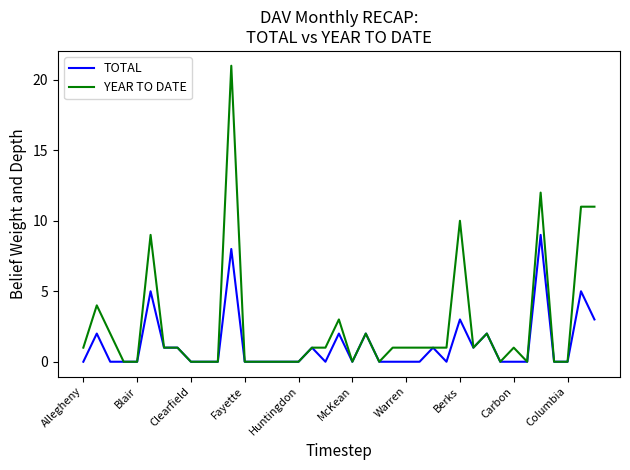

At how many categories does at least one series exceed 14?

1